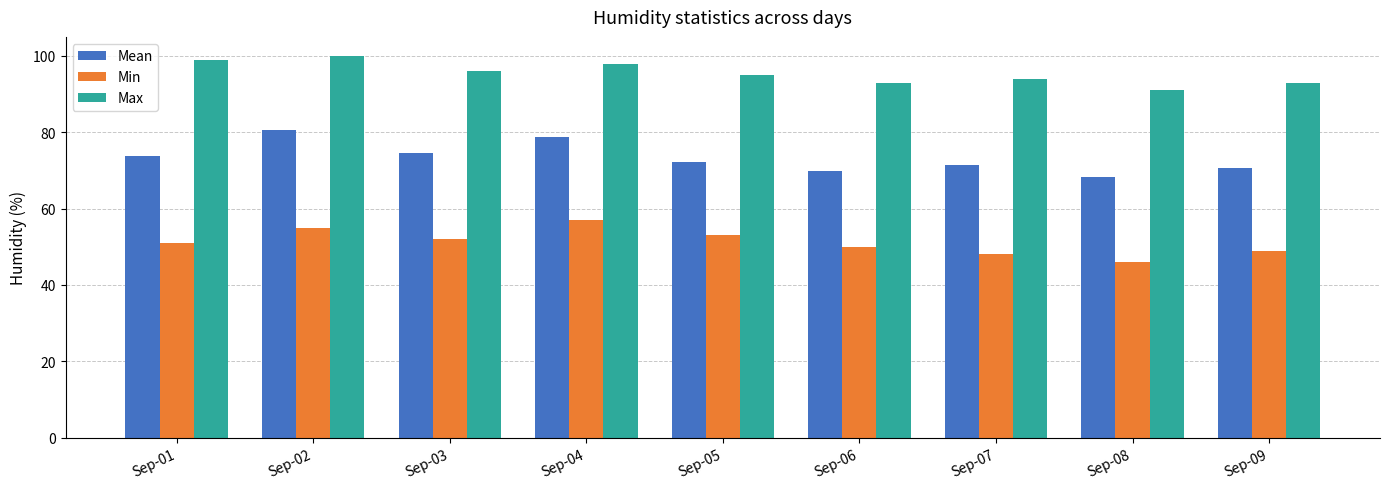

Which series changed the most between Sep-01 and Sep-08?

Max